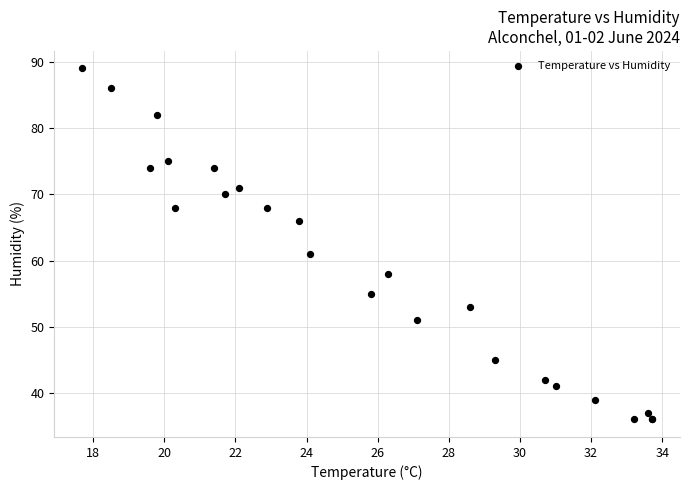

What Y value in the scatter plot is closest to 62?

61